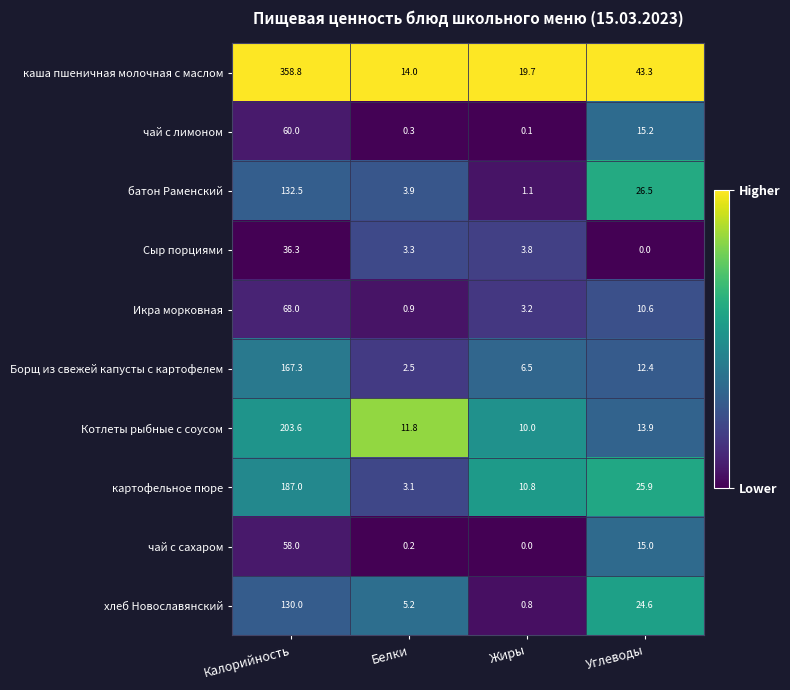

Rank the categories by картофельное пюре value from highest to lowest.

Калорийность, Углеводы, Жиры, Белки